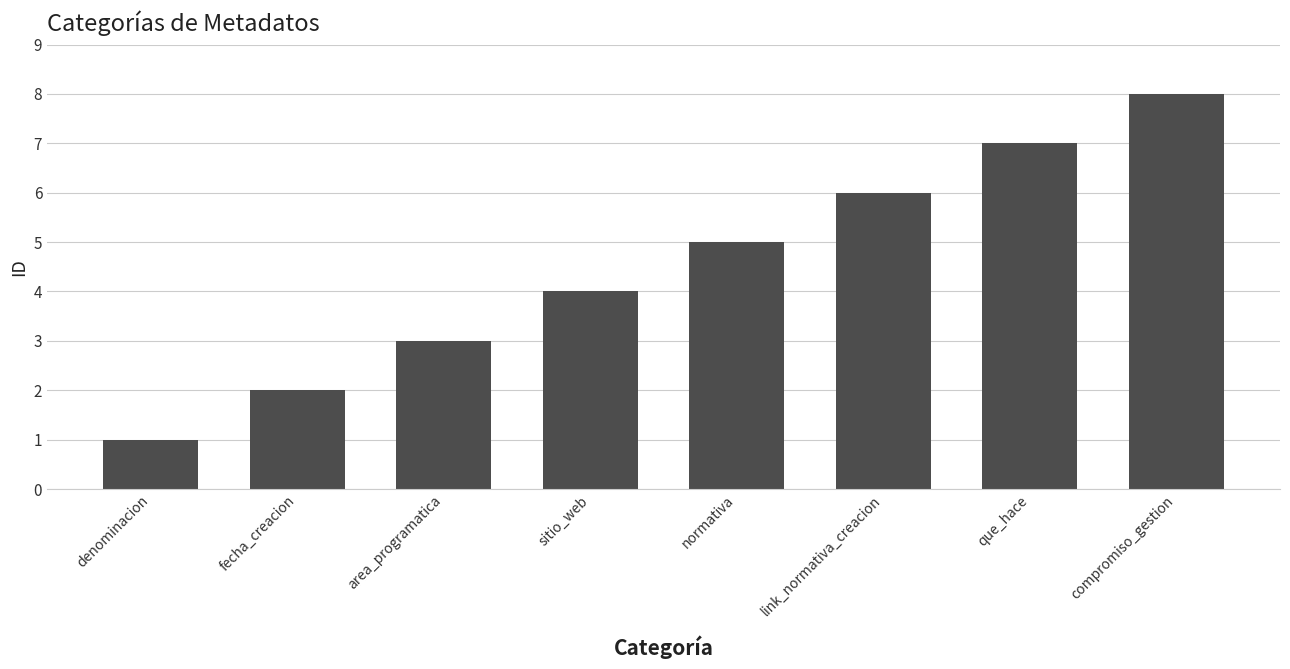

What is the smallest value displayed?

1